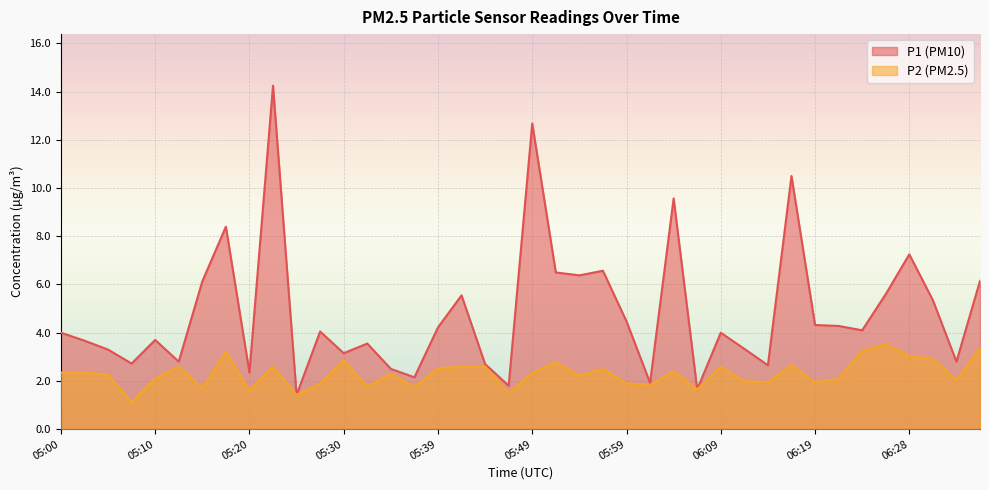

What is the average value of the P1 series?

4.8